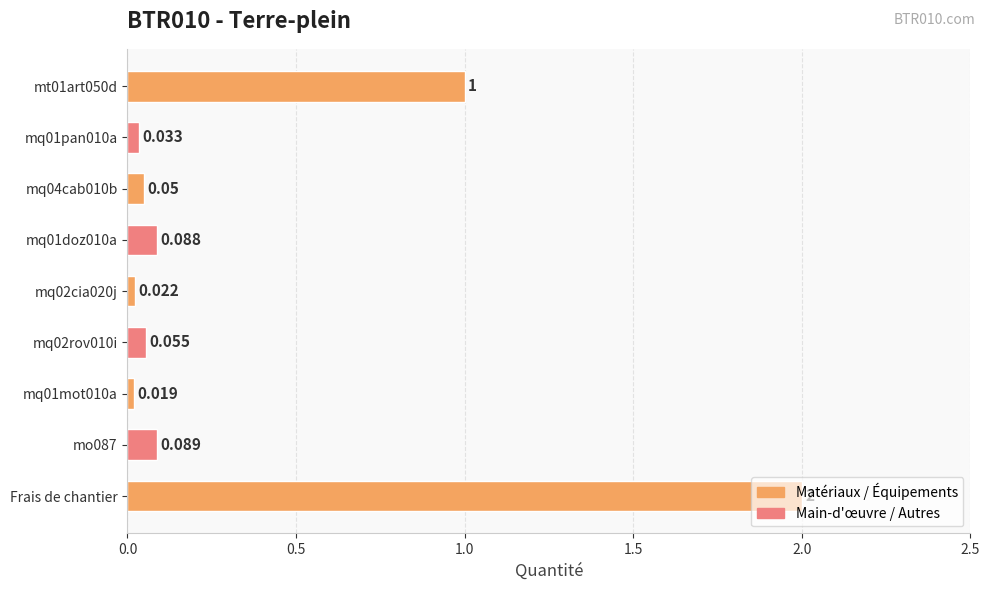

Rank the categories by value from lowest to highest.

mq01mot010a, mq02cia020j, mq01pan010a, mq04cab010b, mq02rov010i, mq01doz010a, mo087, mt01art050d, Frais de chantier